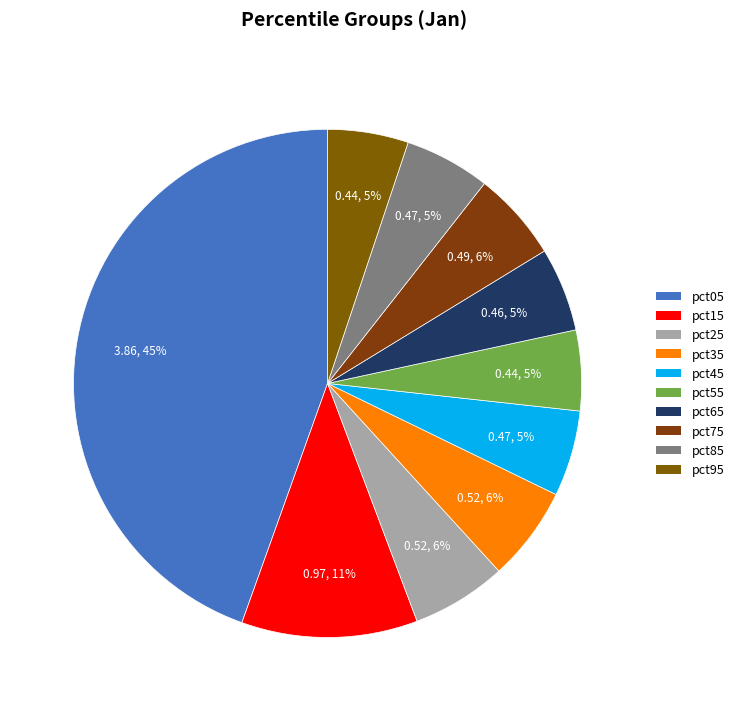

Which slice is the smallest?

pct55